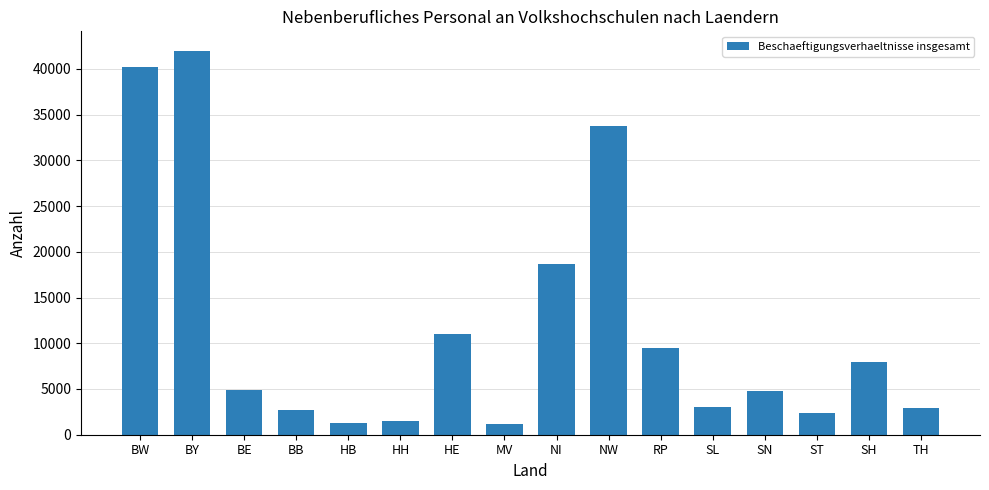

Does the chart contain stacked bars?

No